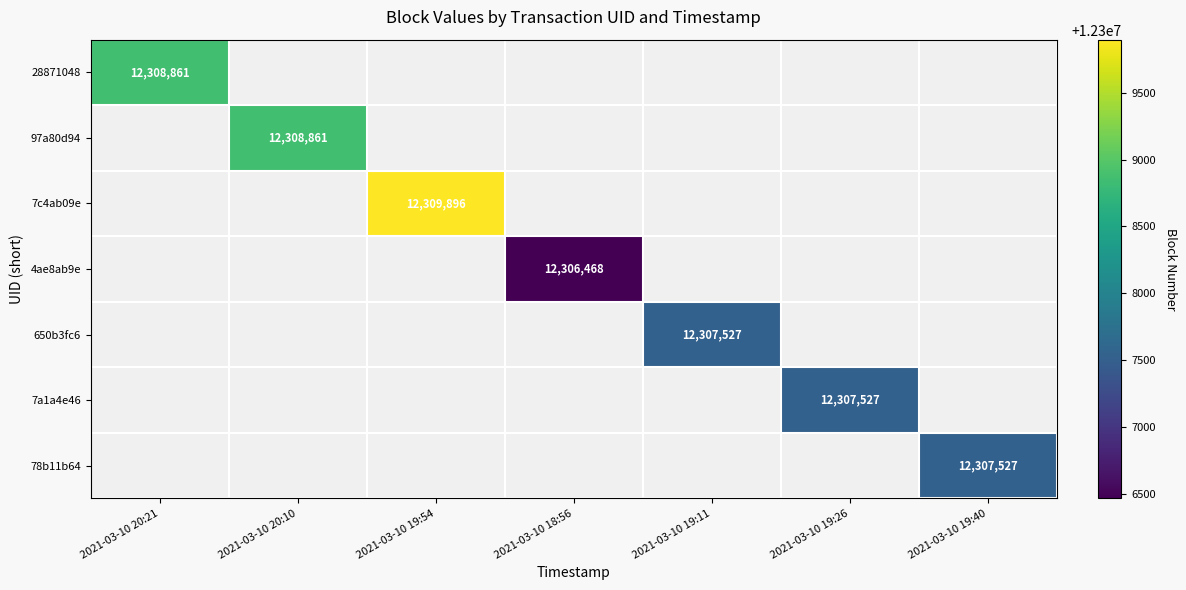

Is it true that 650b3fc6 equals 7830890 at 2021-03-10 19:11?

False